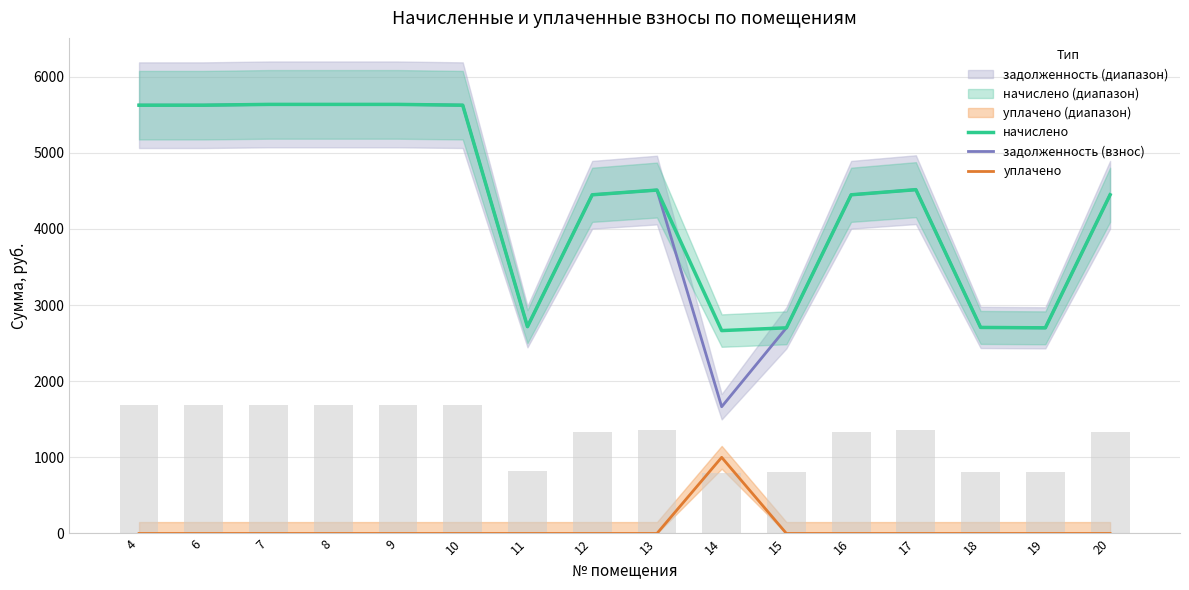

Where is начислено nearest to the value 4149?

12